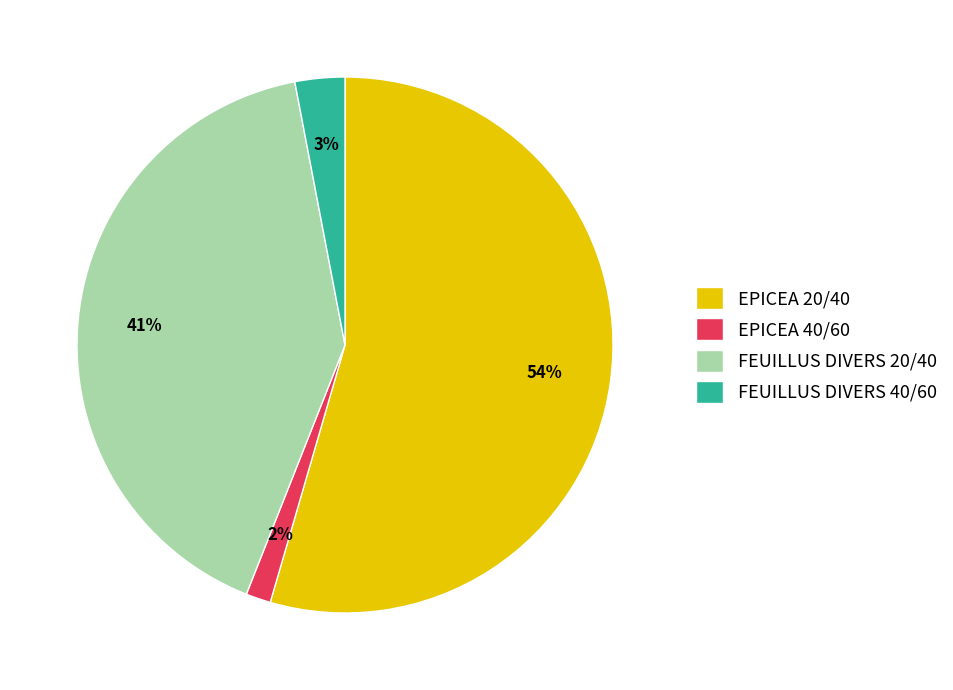

Do EPICEA 40/60 and EPICEA 20/40 together represent more than half of the pie?

Yes